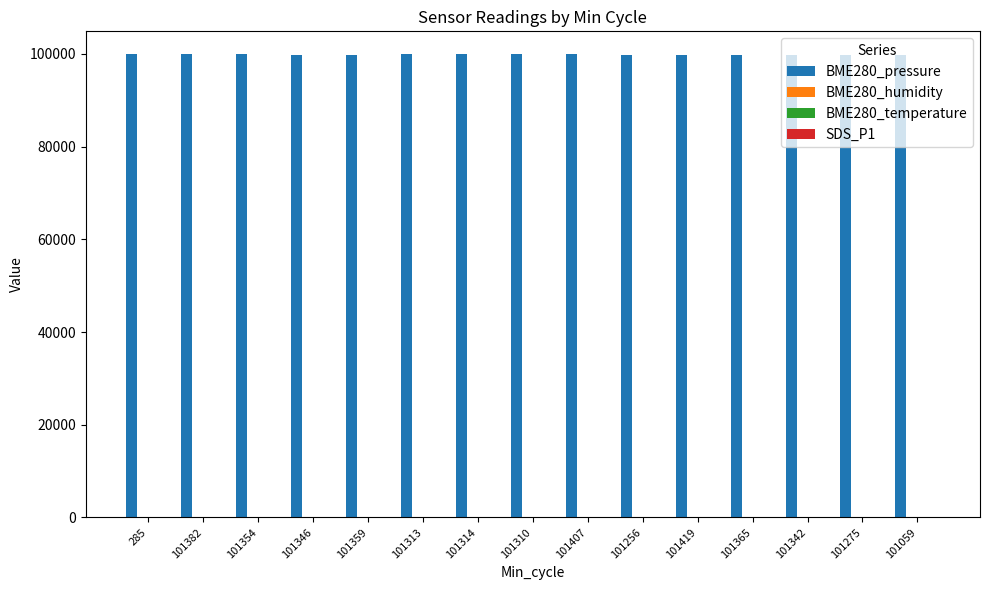

Which series has the largest total across all categories?

BME280_pressure